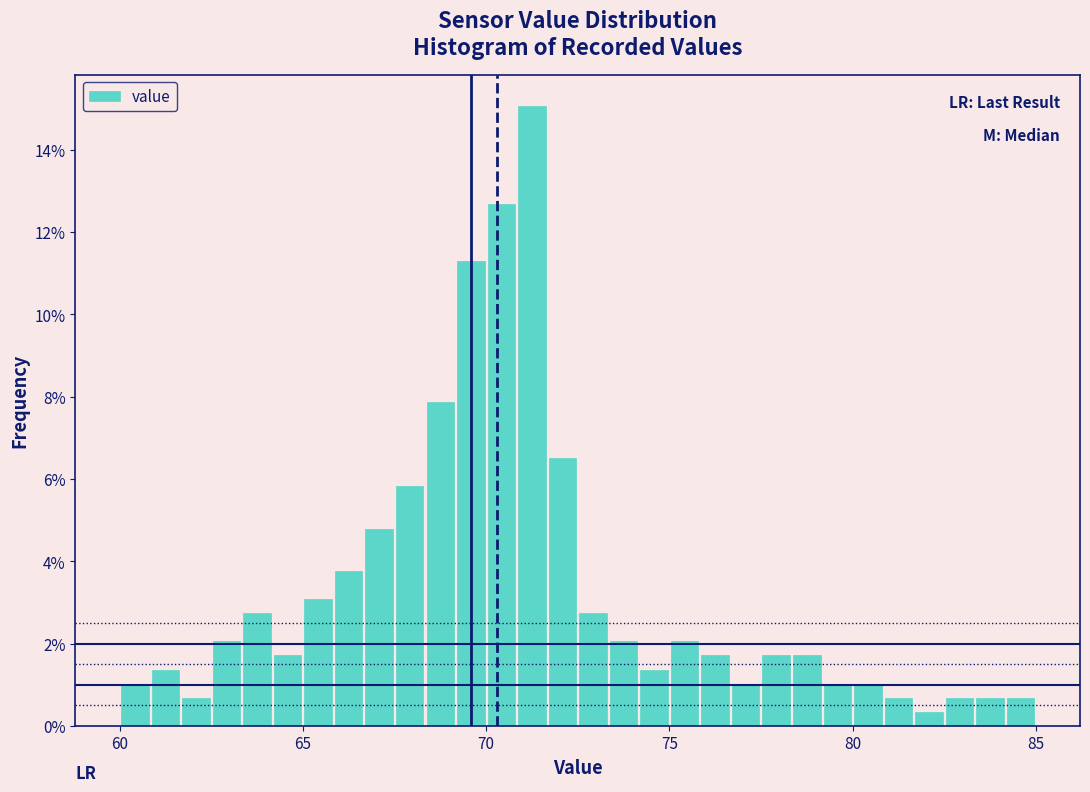

Around what value on the x-axis is the tallest bar? Give the approximate position of its centre, as read against the axis.

71.5